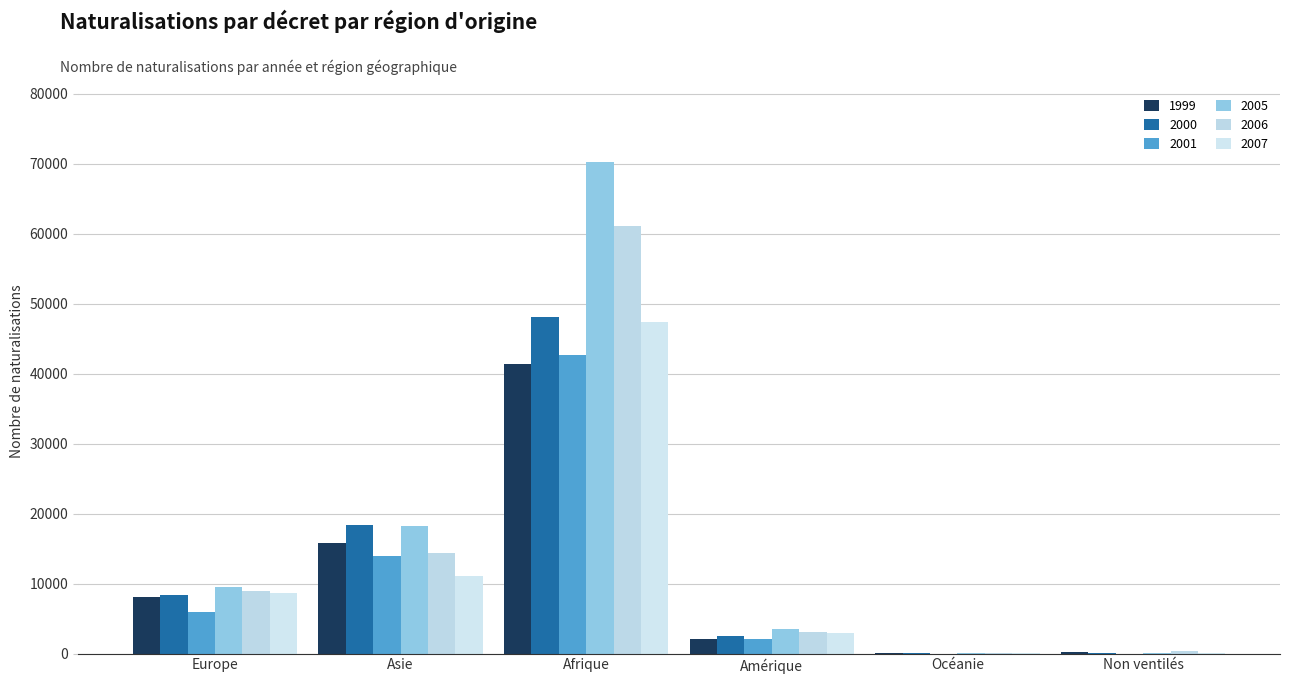

At which label is 2005 closest to 35145?

Asie